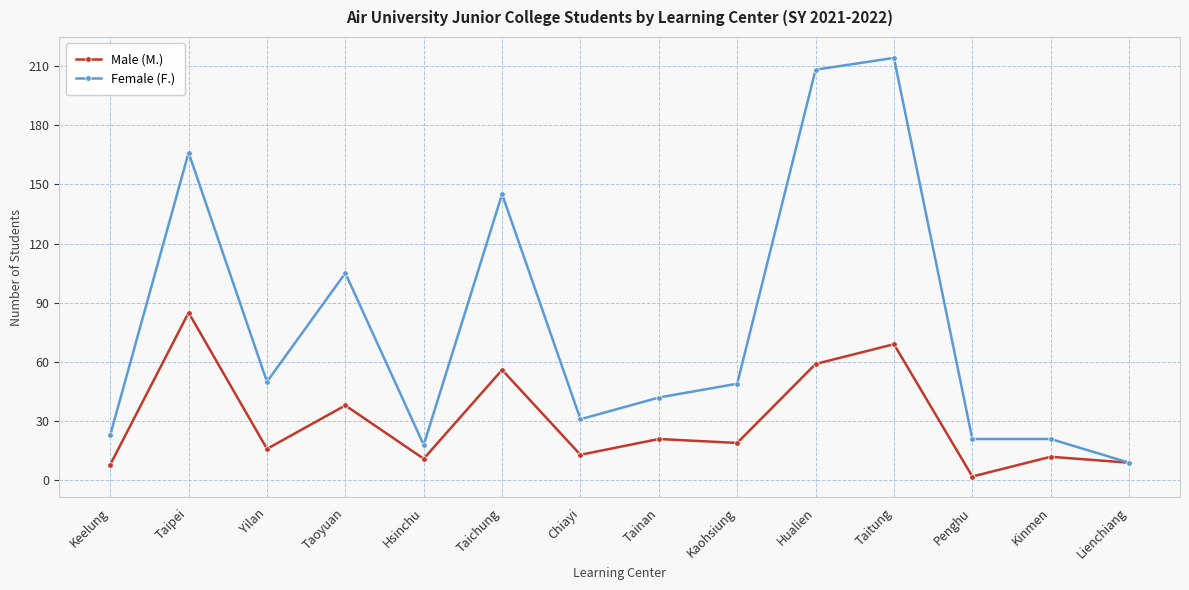

What are all the series names shown in the legend?

Male (M.), Female (F.)